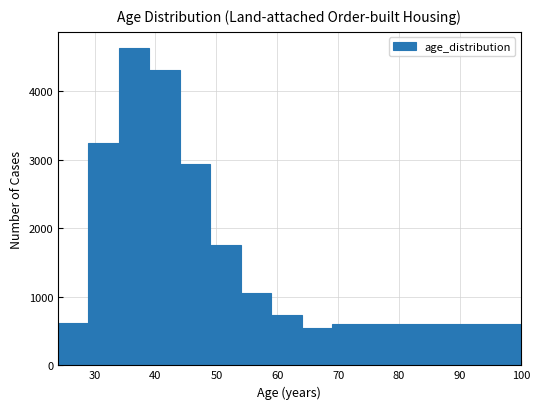

Reading left to right, transcribe this chart: for each bar, give the range it covers on the x-axis and its height. The values are not printed on the chart, so give them approximately, as read against the axis.

24 to 29: 600
29 to 34: 3200
34 to 39: 4600
39 to 44: 4300
44 to 49: 2900
49 to 54: 1800
54 to 59: 1100
59 to 64: 700
64 to 69: 500
69 to 100: 600